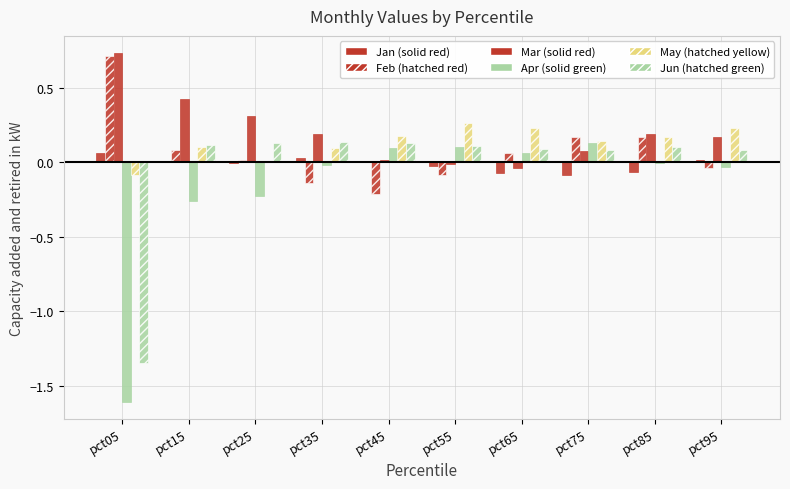

Are the bars horizontal?

No